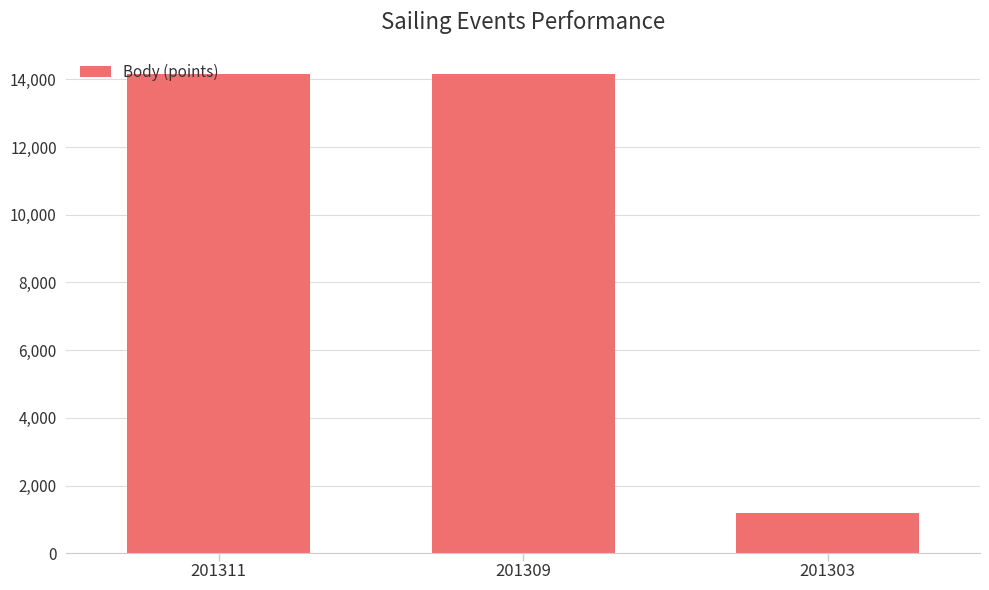

The chart shows a value of 1180 at 201303. True or false?

True